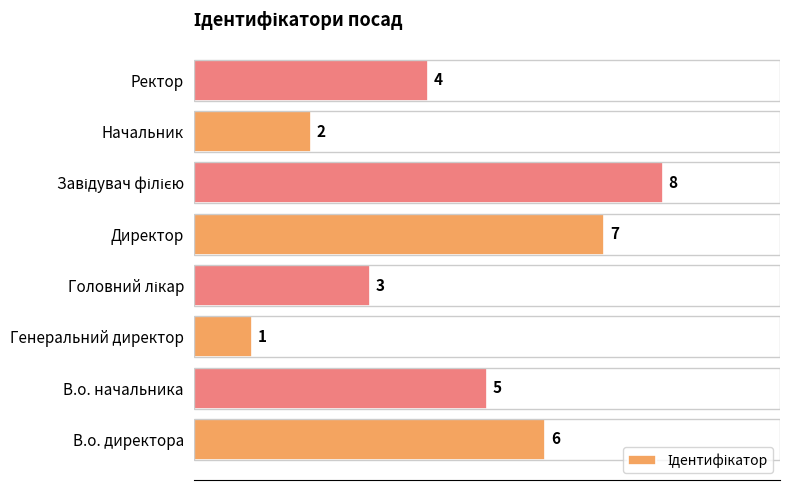

What is the ratio of the value at Ректор to the value at В.о. начальника?

0.8